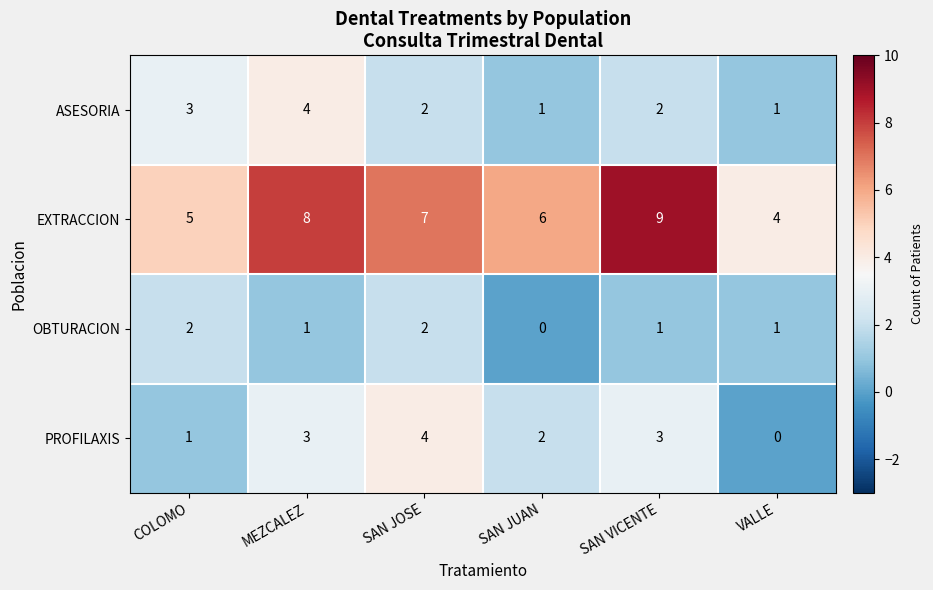

What is the total value across all series at COLOMO?

11